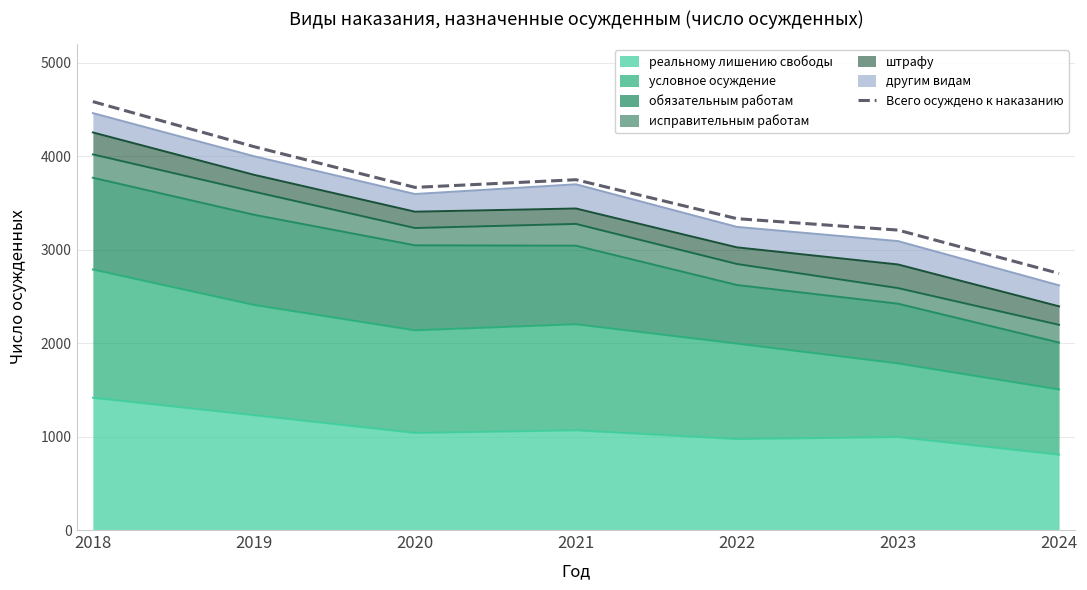

Reading right to left, extract all data points from this chart.

2024=2746	2023=3210	2022=3332	2021=3749	2020=3667	2019=4103	2018=4585